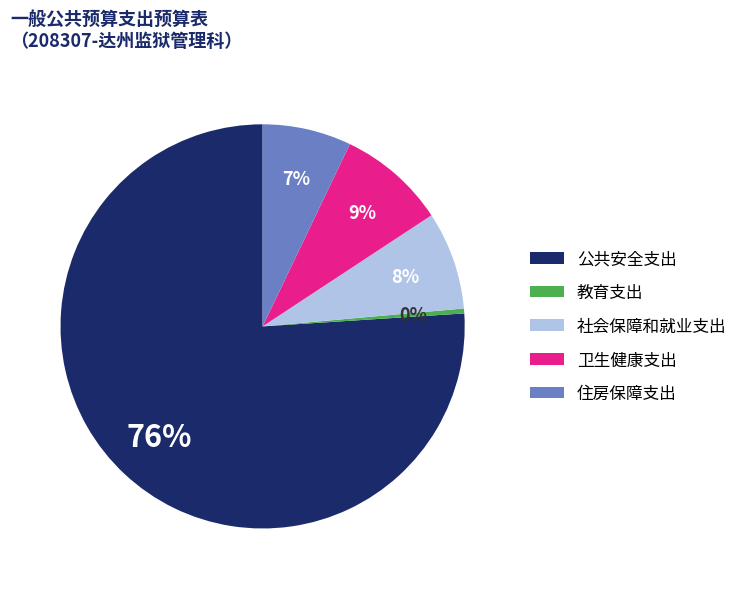

True or false: 社会保障和就业支出 accounts for 8% of the total.

True